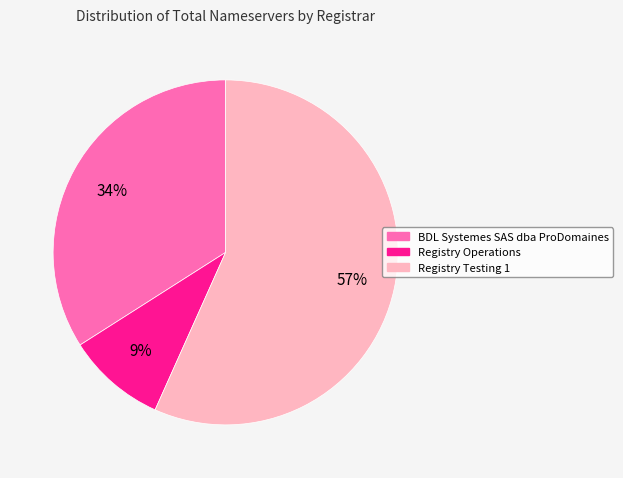

The BDL Systemes SAS dba ProDomaines slice represents 34% of the pie. True or false?

True